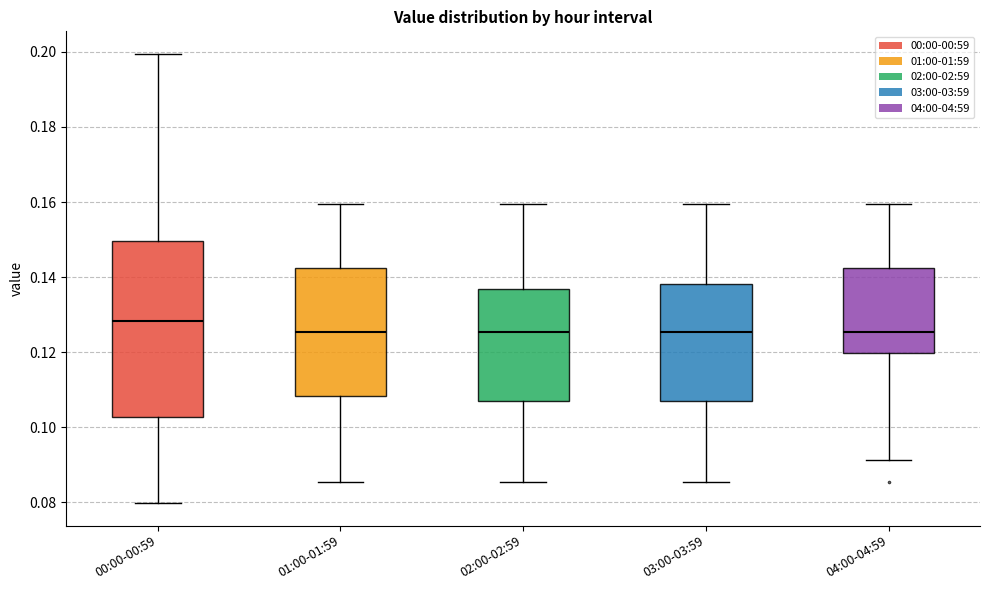

Reading left to right, read every box against the y-axis: the position of its median line, the range the box covers, and the ends of its whiskers. The values are not printed on the chart, so give them approximately, as read against the axis.

00:00-00:59: median 0.128, box 0.102 to 0.150, whiskers 0.080 to 0.200
01:00-01:59: median 0.126, box 0.108 to 0.142, whiskers 0.086 to 0.160
02:00-02:59: median 0.126, box 0.106 to 0.136, whiskers 0.086 to 0.160
03:00-03:59: median 0.126, box 0.106 to 0.138, whiskers 0.086 to 0.160
04:00-04:59: median 0.126, box 0.120 to 0.142, whiskers 0.092 to 0.160